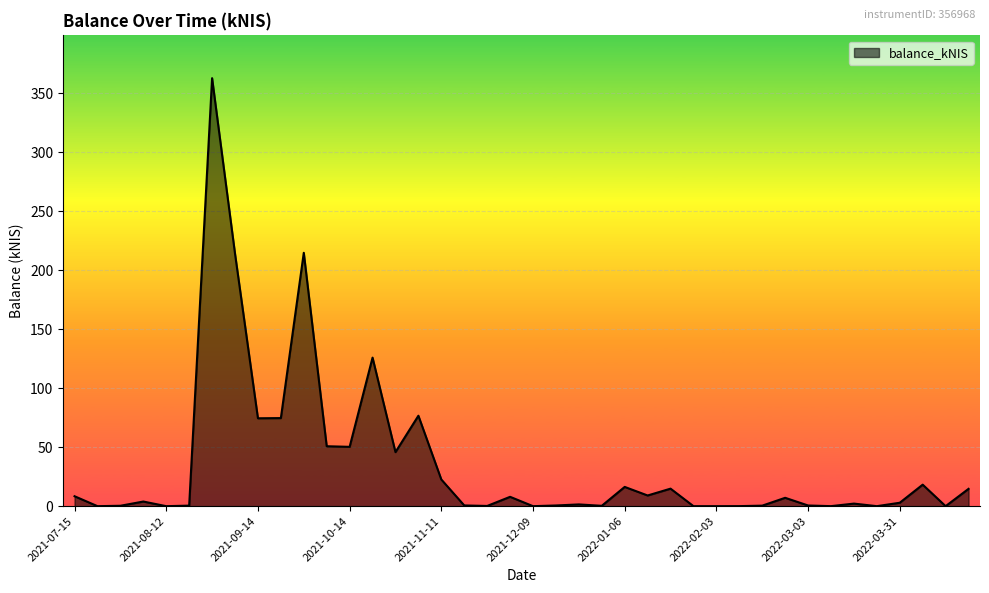

What is the difference between the maximum and minimum values?

362.8